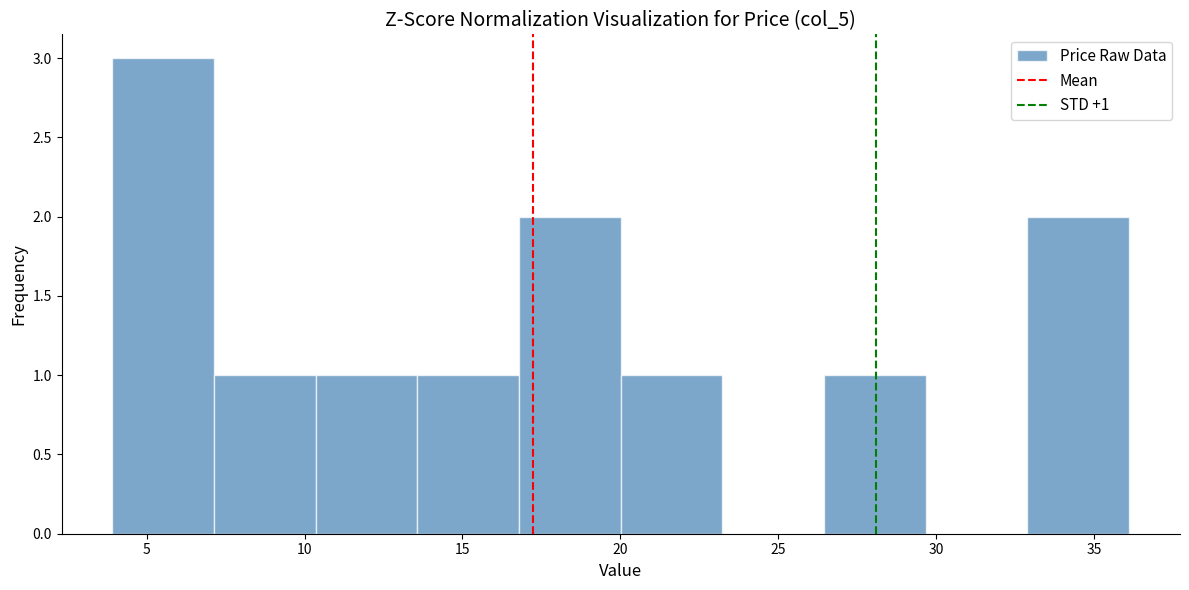

Over which range of the x-axis is the bar tallest?

4.0 to 7.0